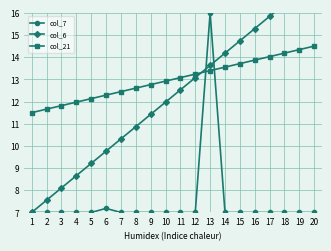

How many values in the col_6 series are below 12?

10